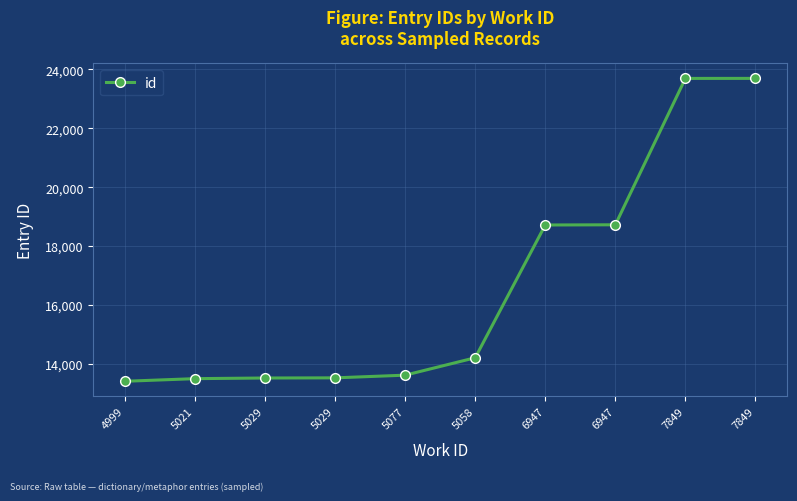

How many lines are shown in the chart?

1